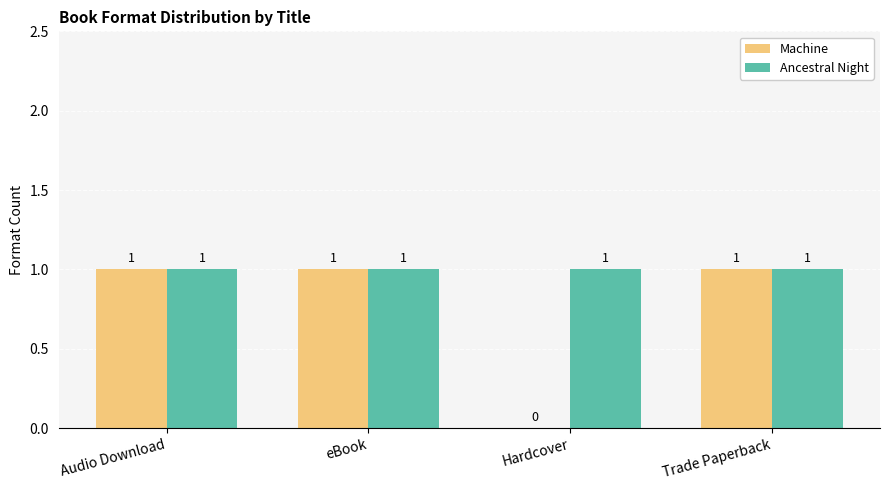

Which series has the largest total across all categories?

Ancestral Night